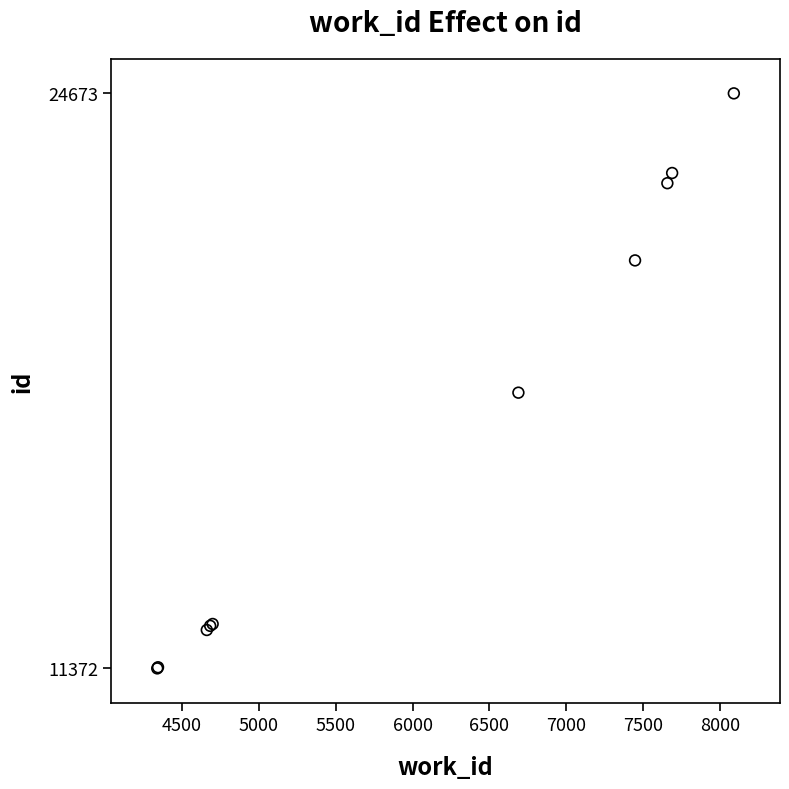

What Y value in the scatter plot is closest to 18022?

17750